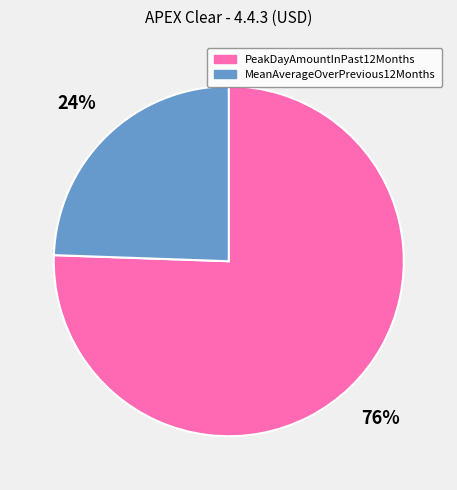

Which has a higher value, PeakDayAmountInPast12Months or MeanAverageOverPrevious12Months?

PeakDayAmountInPast12Months